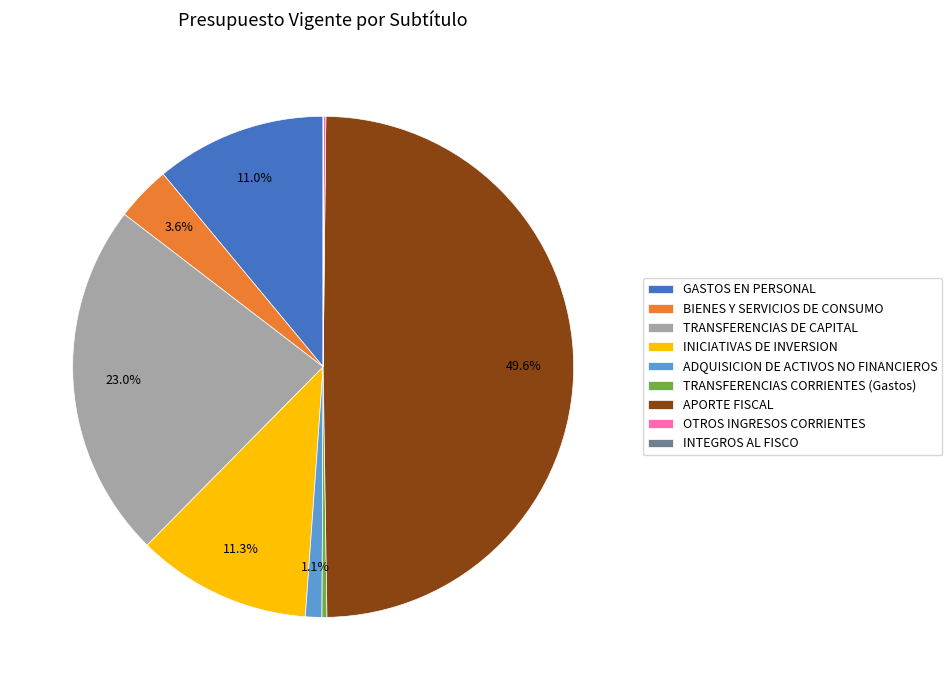

What is the ratio of the value at APORTE FISCAL to the value at TRANSFERENCIAS CORRIENTES (Gastos)?

155.6